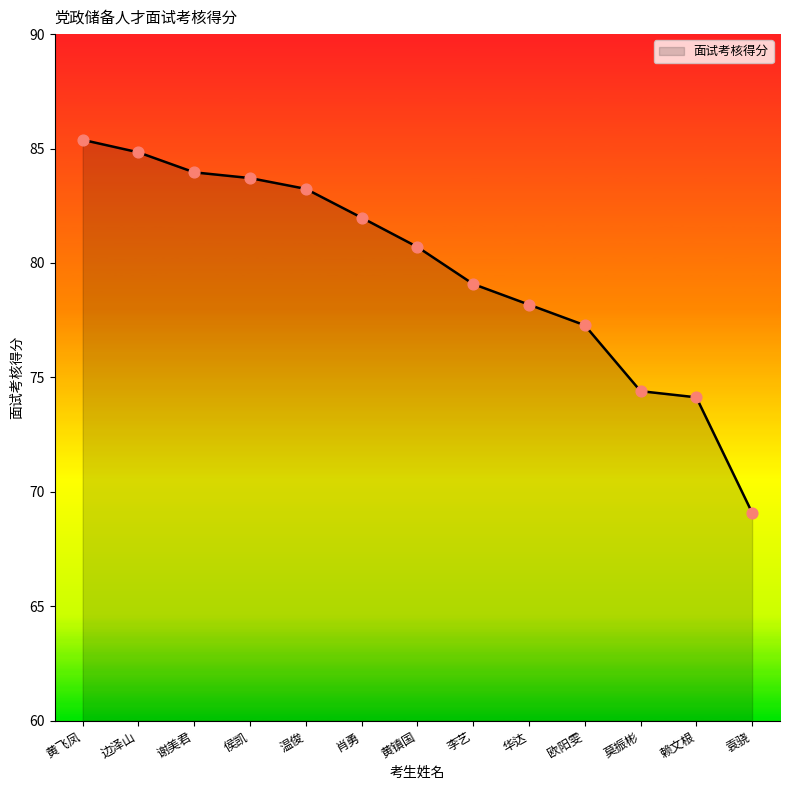

Between 莫振彬 and 黄飞凤, which is larger?

黄飞凤